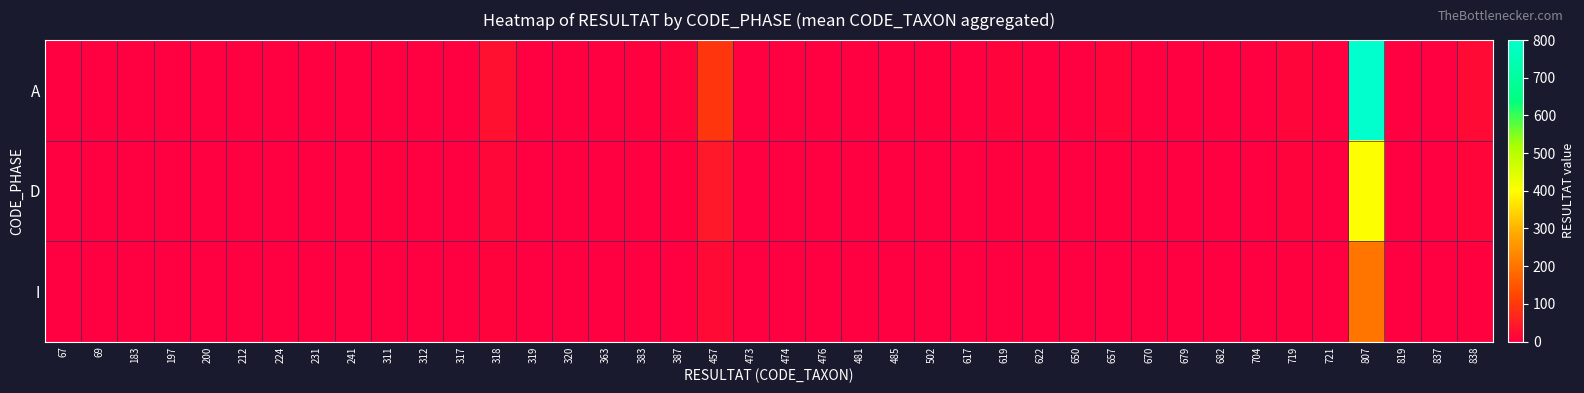

Reading left to right, what are all the values shown in this chart?

A: 67=0	69=0	183=0	197=3	200=0	212=0	224=1	231=0	241=0	311=0	312=1	317=0	318=29	319=3	320=1	363=2	383=5	387=9	457=96	473=0	474=0	476=1	481=1	485=0	502=6	617=0	619=7	622=1	650=2	657=11	670=1	679=2	682=0	704=0	719=10	721=0	807=800	819=0	837=1	838=21
D: 67=0	69=0	183=1	197=0	200=2	212=1	224=0	231=3	241=1	311=4	312=0	317=2	318=15	319=1	320=0	363=1	383=3	387=5	457=42	473=1	474=2	476=0	481=0	485=1	502=3	617=1	619=4	622=0	650=1	657=6	670=0	679=1	682=2	704=0	719=7	721=1	807=400	819=1	837=0	838=10
I: 67=1	69=2	183=0	197=1	200=1	212=0	224=2	231=1	241=0	311=2	312=3	317=1	318=8	319=0	320=2	363=0	383=1	387=2	457=20	473=0	474=1	476=2	481=0	485=0	502=1	617=0	619=2	622=1	650=0	657=3	670=1	679=0	682=0	704=1	719=4	721=0	807=200	819=0	837=1	838=5